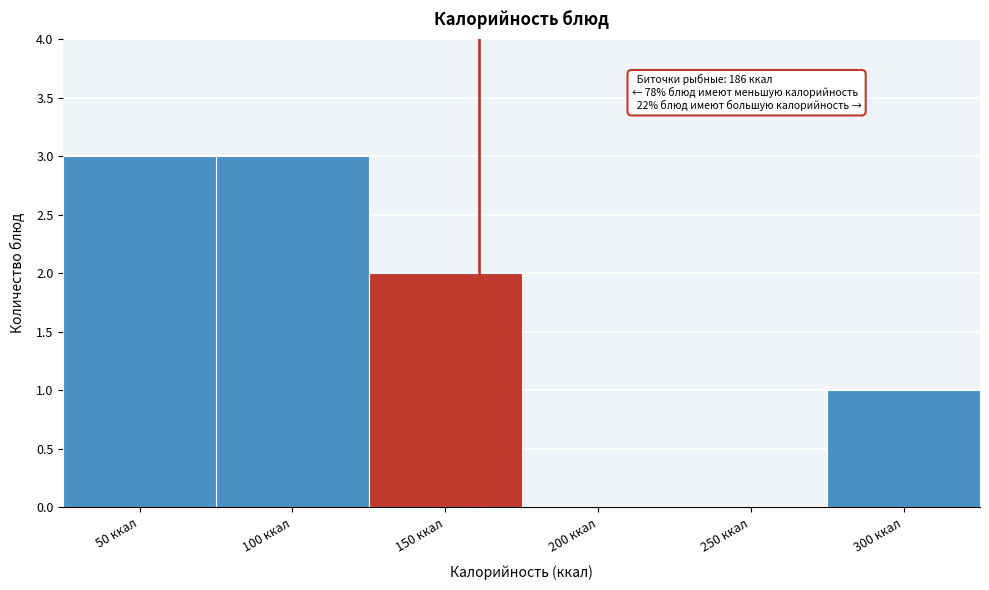

Reading right to left, extract all data points from this chart.

300 ккал=1	250 ккал=0	200 ккал=0	150 ккал=2	100 ккал=3	50 ккал=3